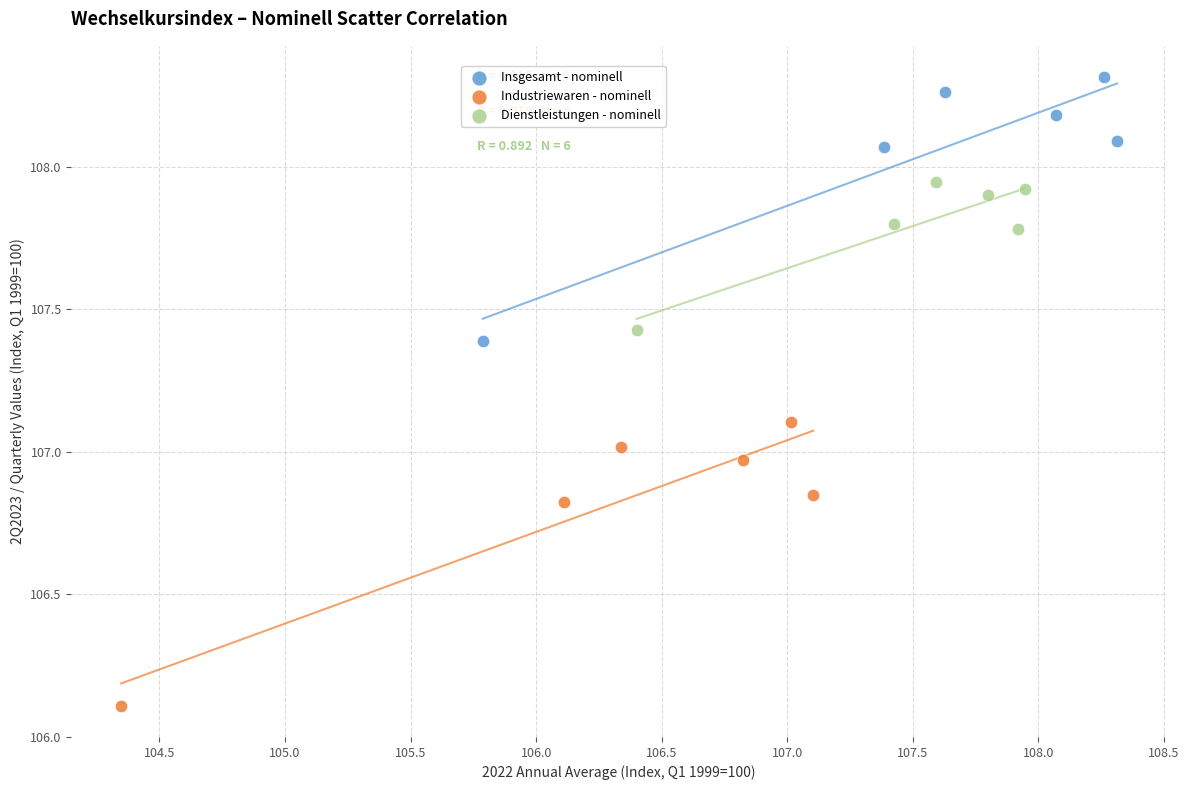

Which series contains the highest Y value?

Insgesamt - nominell